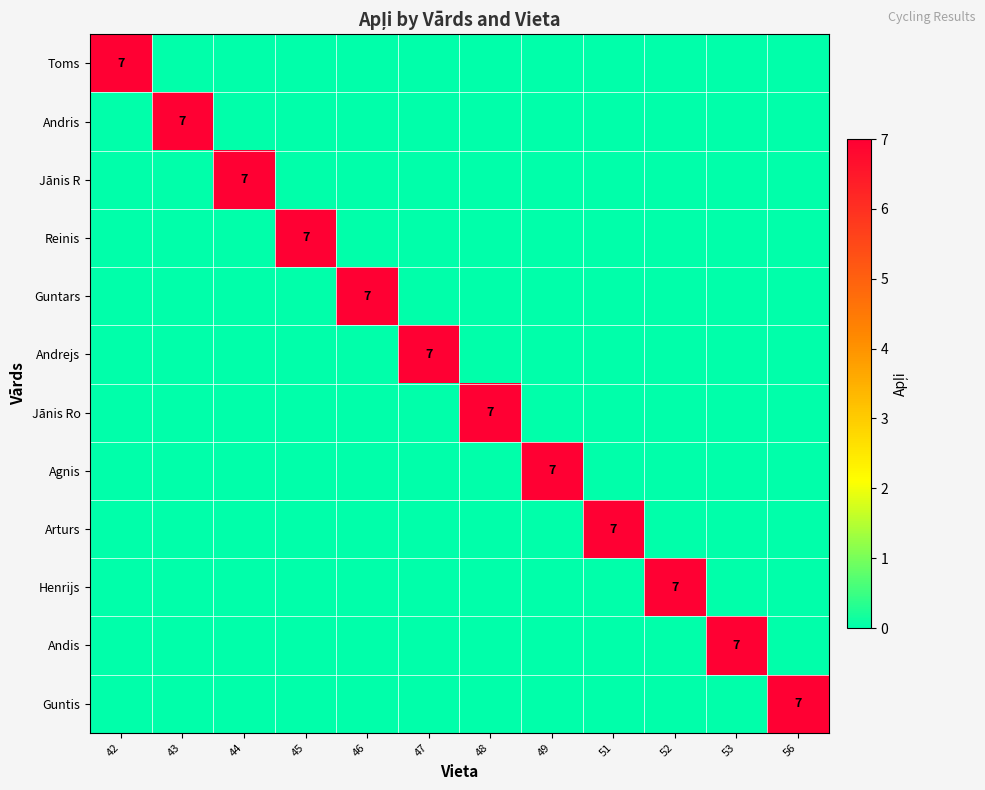

Rank the series by their maximum value, from highest to lowest.

Toms, Andris, Jānis R, Reinis, Guntars, Andrejs, Jānis Ro, Agnis, Arturs, Henrijs, Andis, Guntis